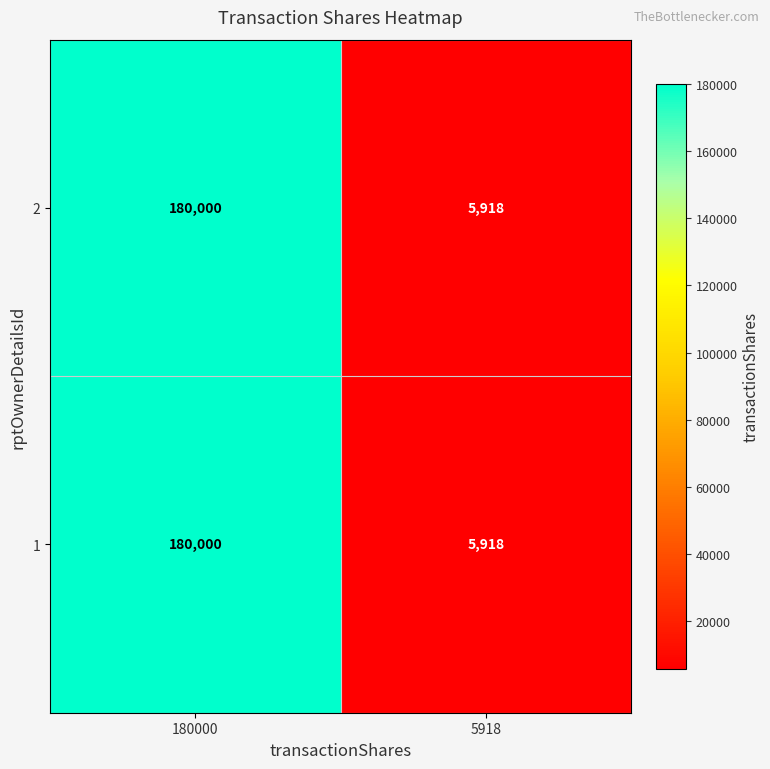

What is the sum of all 2 values?

185918